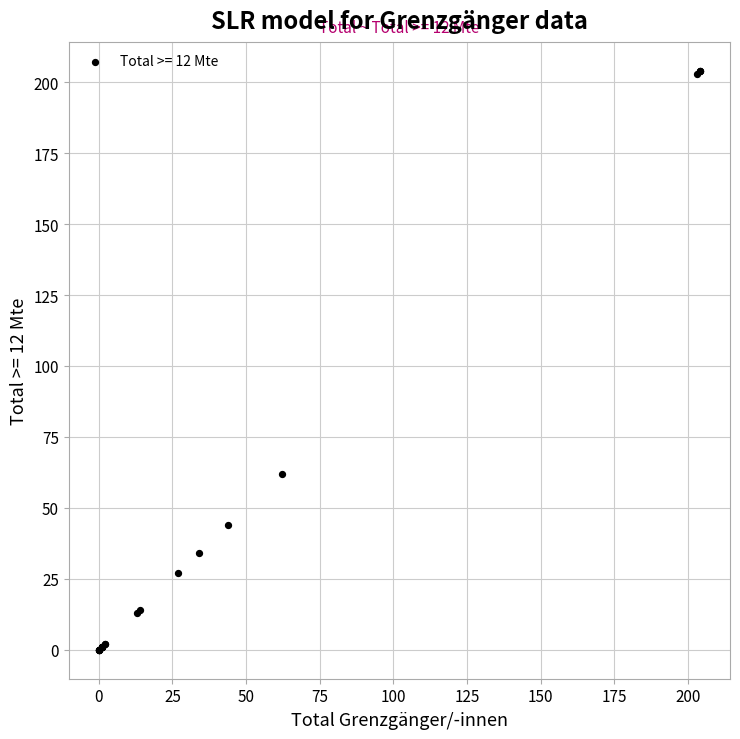

What Y value in the scatter plot is closest to 102?

62